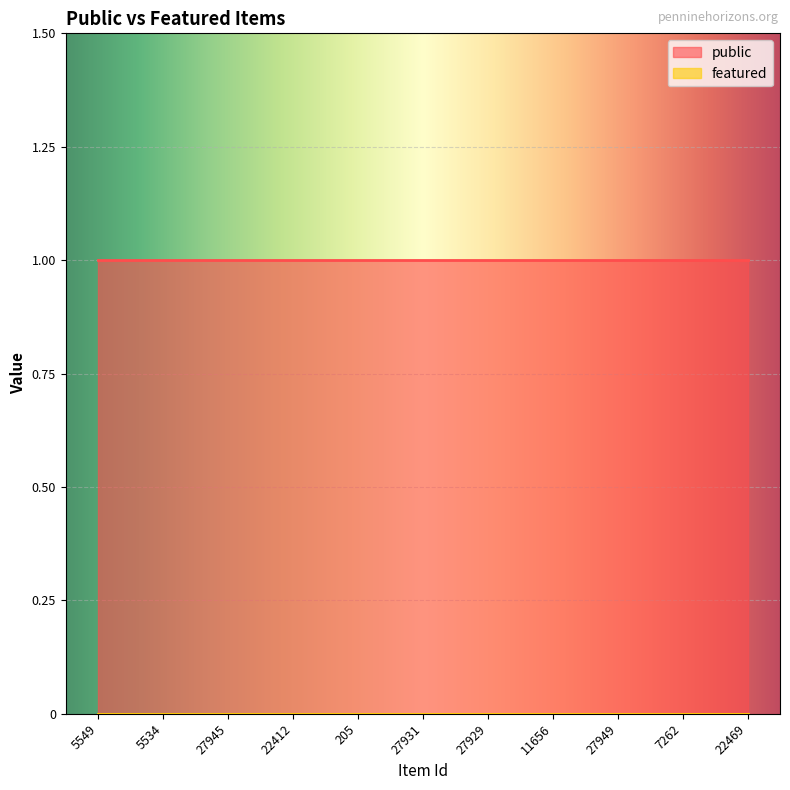

Rank the series by their maximum value, from highest to lowest.

public, featured